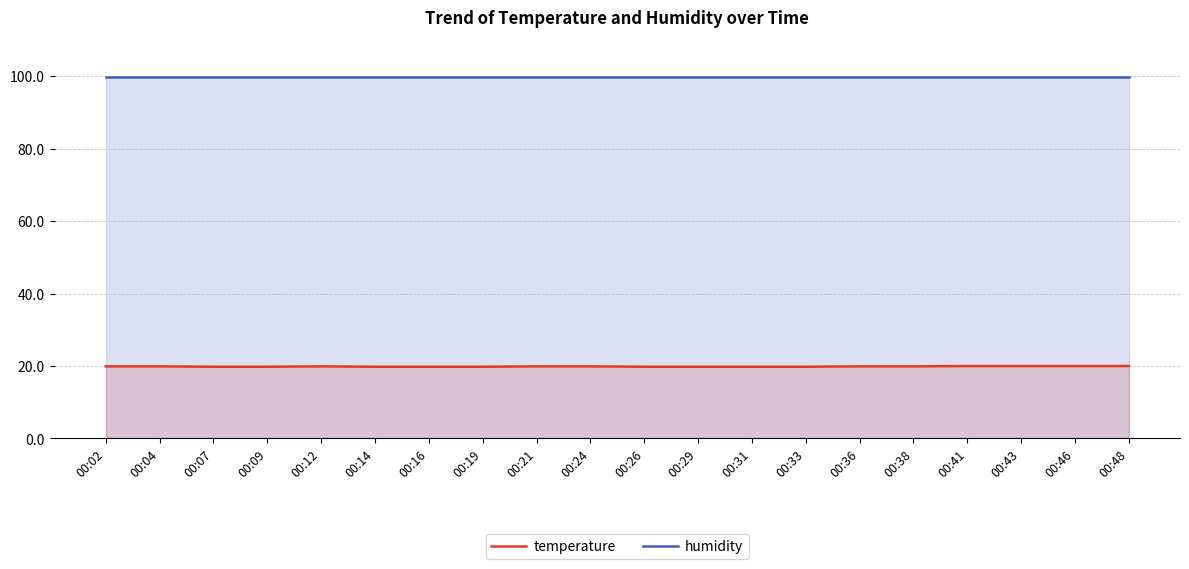

What is the total value across all series at 00:41?

119.9